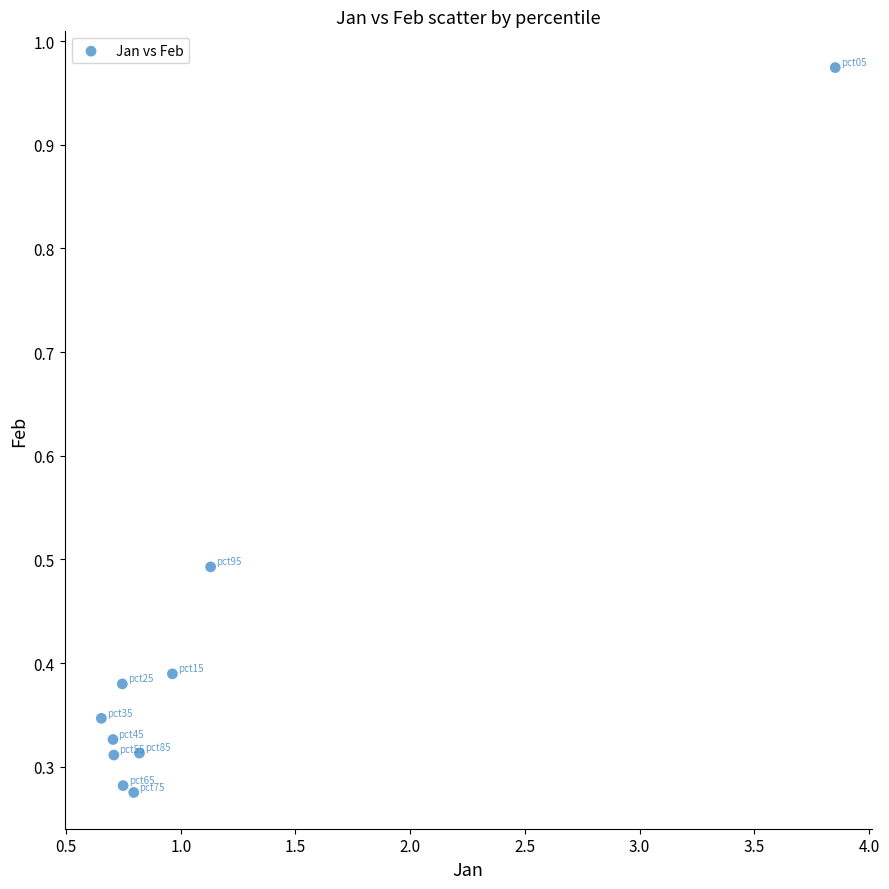

What is the range of X values (max minus min)?

3.2